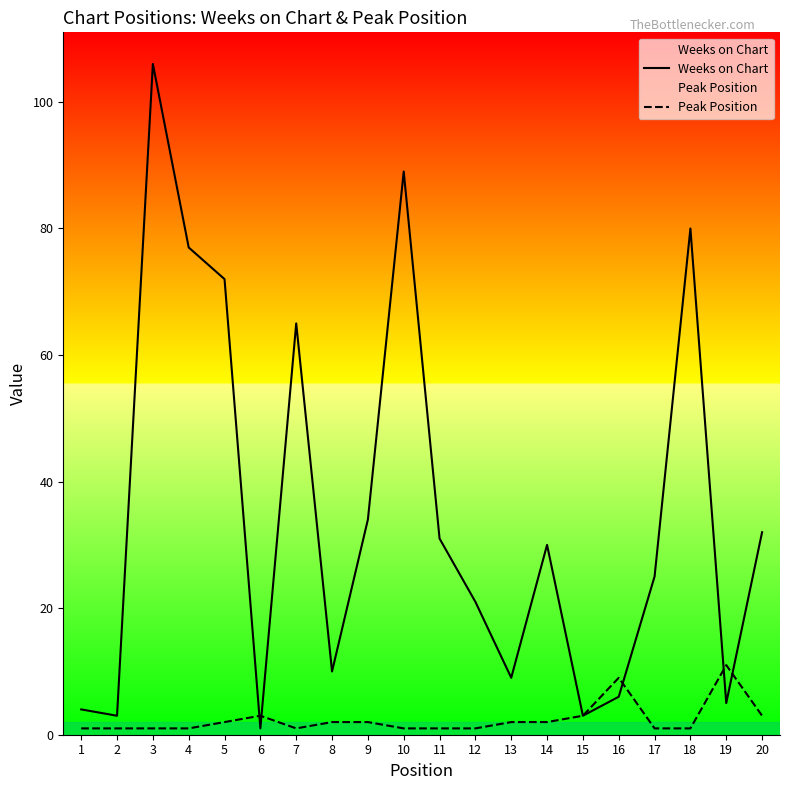

Between 7 and 19, which series saw the biggest shift?

Weeks on Chart